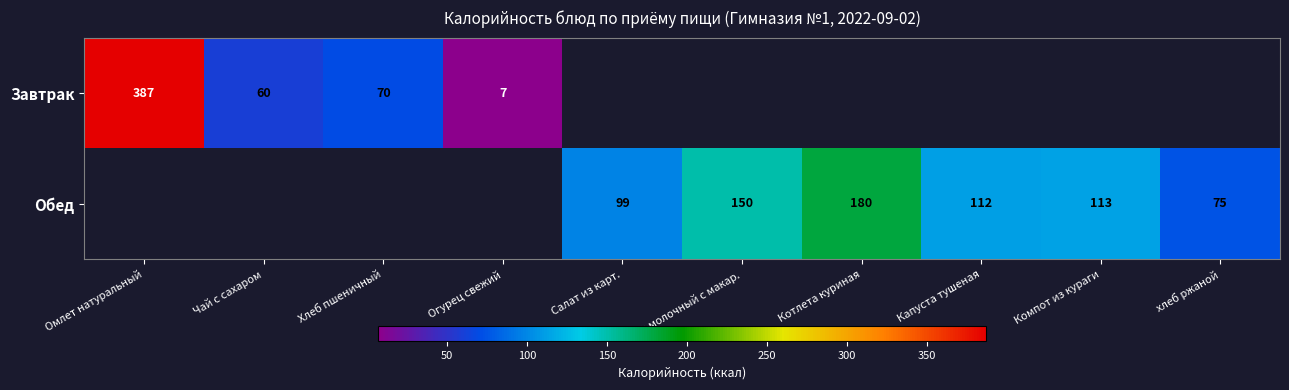

True or false: Завтрак has a value of 7 at Огурец свежий.

True